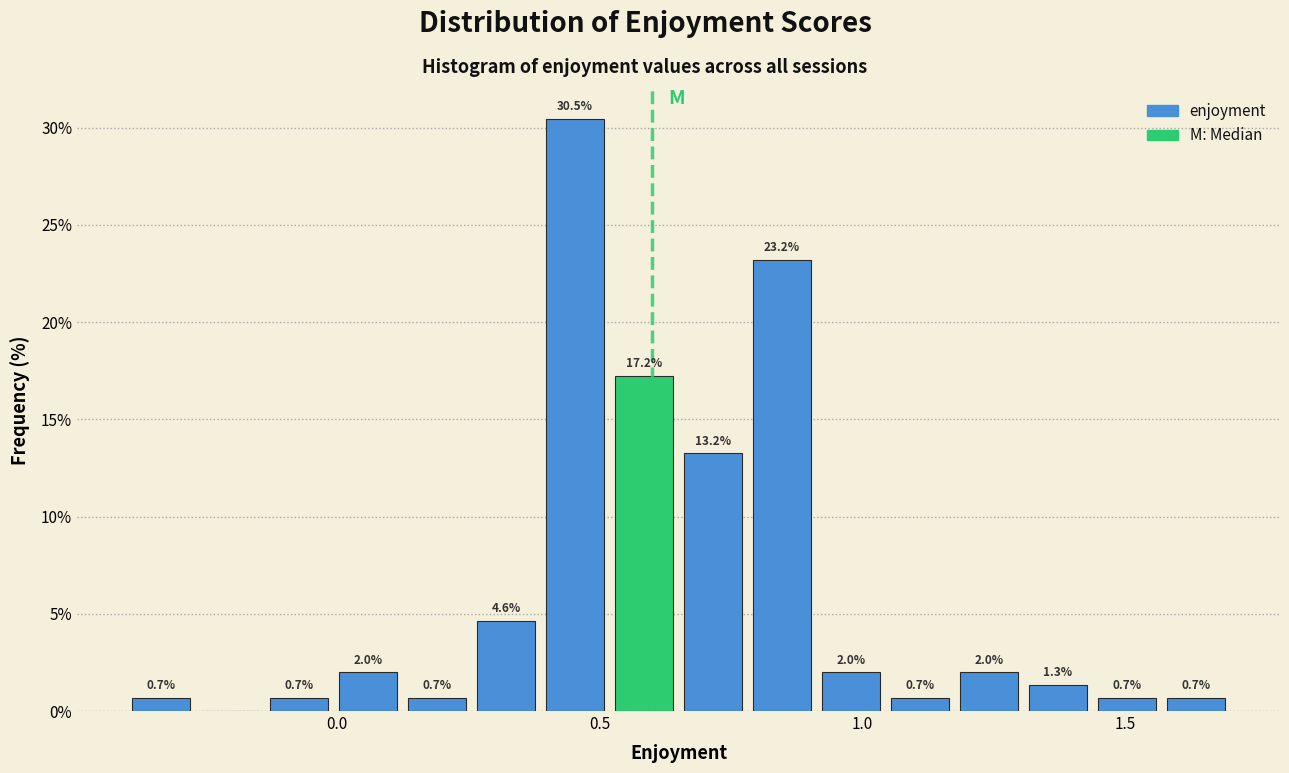

Around what value on the x-axis is the tallest bar? Give the approximate position of its centre, as read against the axis.

0.45